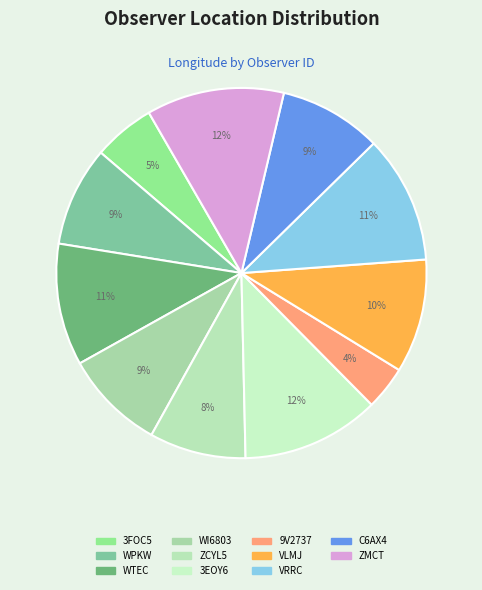

Does any single category account for the majority?

No